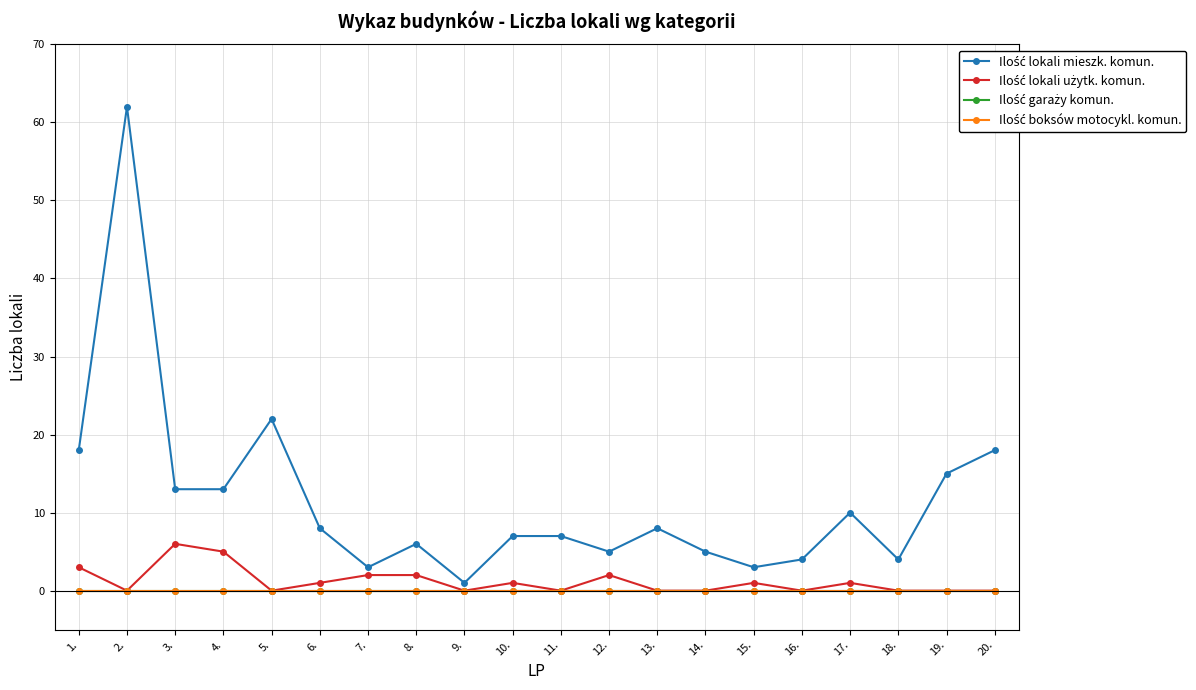

Is this an area chart (filled region under the line)?

No